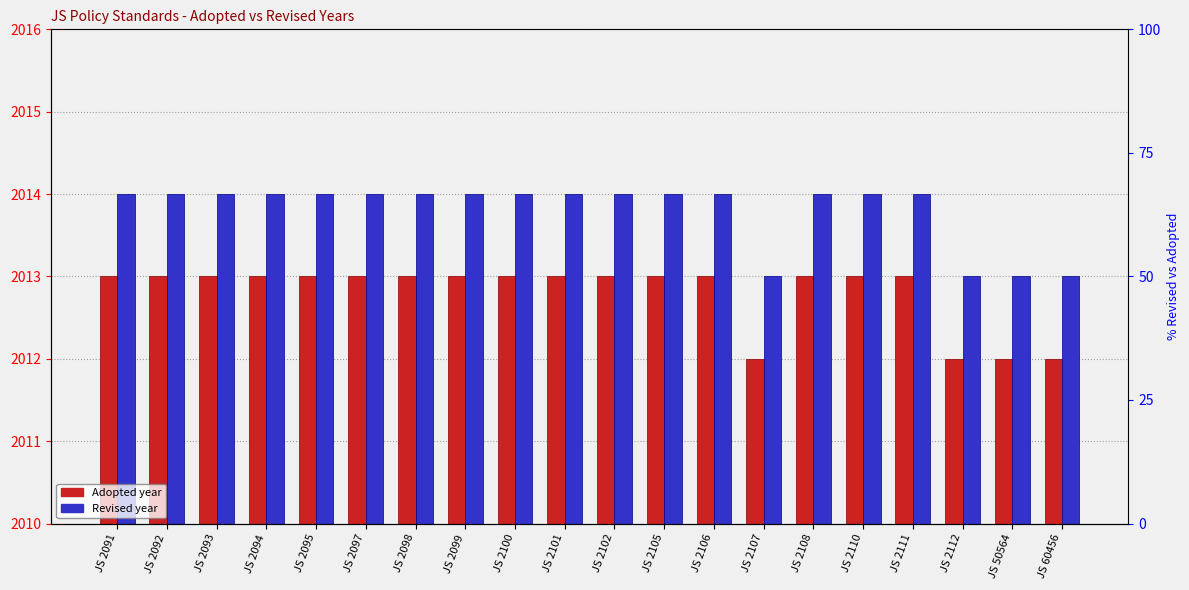

Reading left to right, what are all the values shown in this chart?

Adopted: JS 2091=2013	JS 2092=2013	JS 2093=2013	JS 2094=2013	JS 2095=2013	JS 2097=2013	JS 2098=2013	JS 2099=2013	JS 2100=2013	JS 2101=2013	JS 2102=2013	JS 2105=2013	JS 2106=2013	JS 2107=2012	JS 2108=2013	JS 2110=2013	JS 2111=2013	JS 2112=2012	JS 50564=2012	JS 60456=2012
Revised: JS 2091=2014	JS 2092=2014	JS 2093=2014	JS 2094=2014	JS 2095=2014	JS 2097=2014	JS 2098=2014	JS 2099=2014	JS 2100=2014	JS 2101=2014	JS 2102=2014	JS 2105=2014	JS 2106=2014	JS 2107=2013	JS 2108=2014	JS 2110=2014	JS 2111=2014	JS 2112=2013	JS 50564=2013	JS 60456=2013